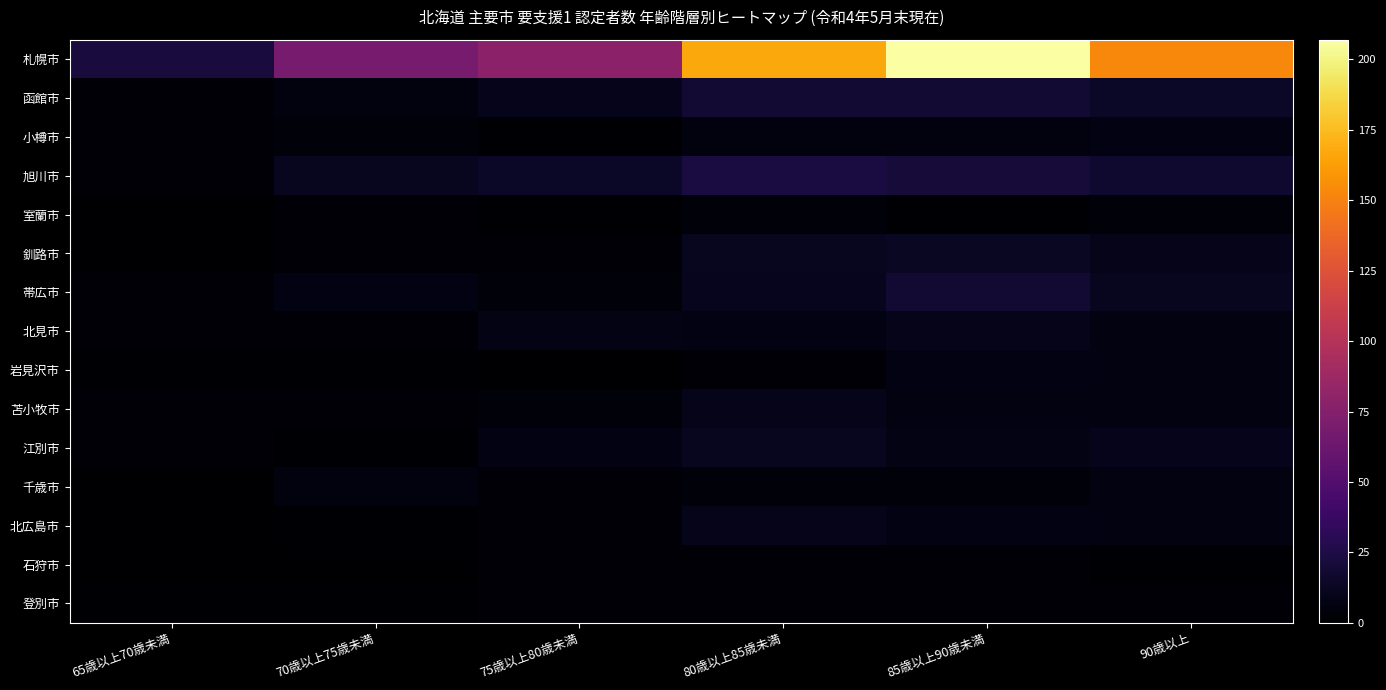

At which category is the sum across all series the highest?

85歳以上90歳未満